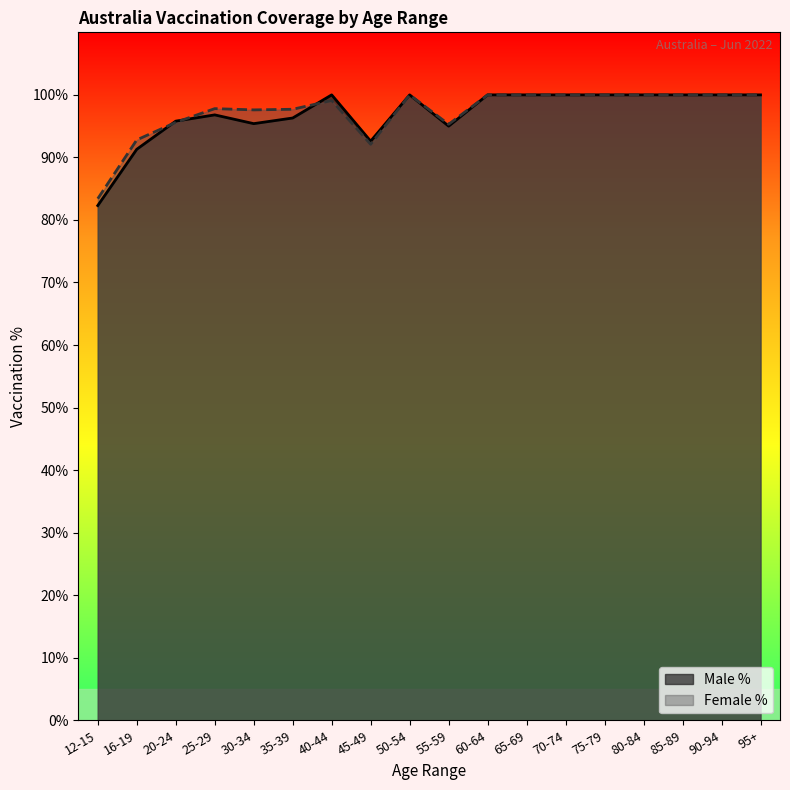

What is the value of the Female % point at the 15th from the left?

100.0